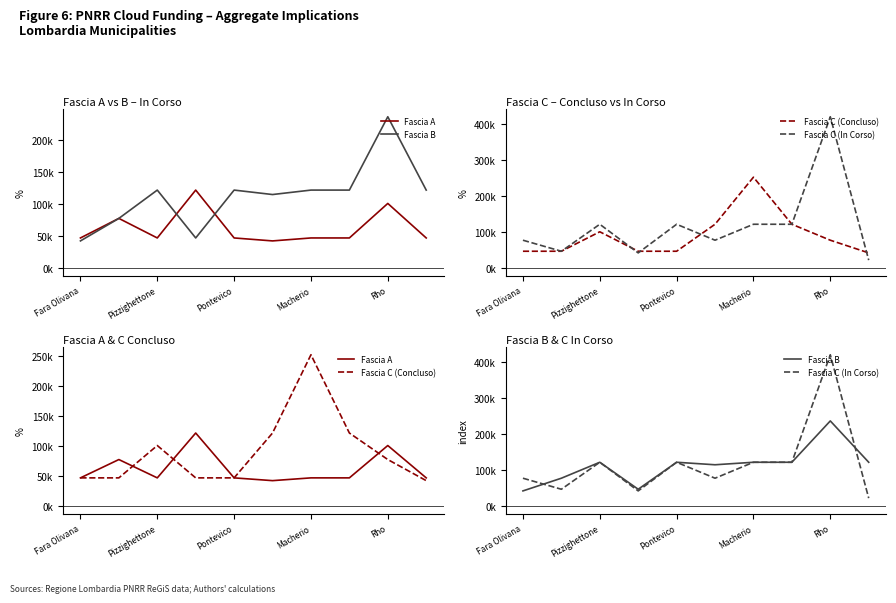

What is the label of the 8th point from the left?

7